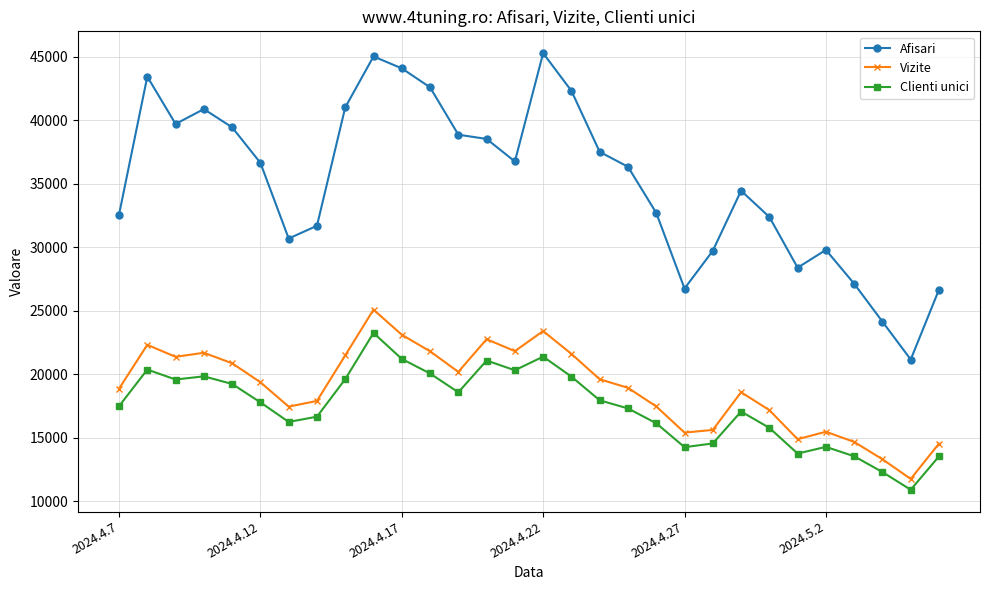

Rank the series by their maximum value, from highest to lowest.

Afisari, Vizite, Clienti unici